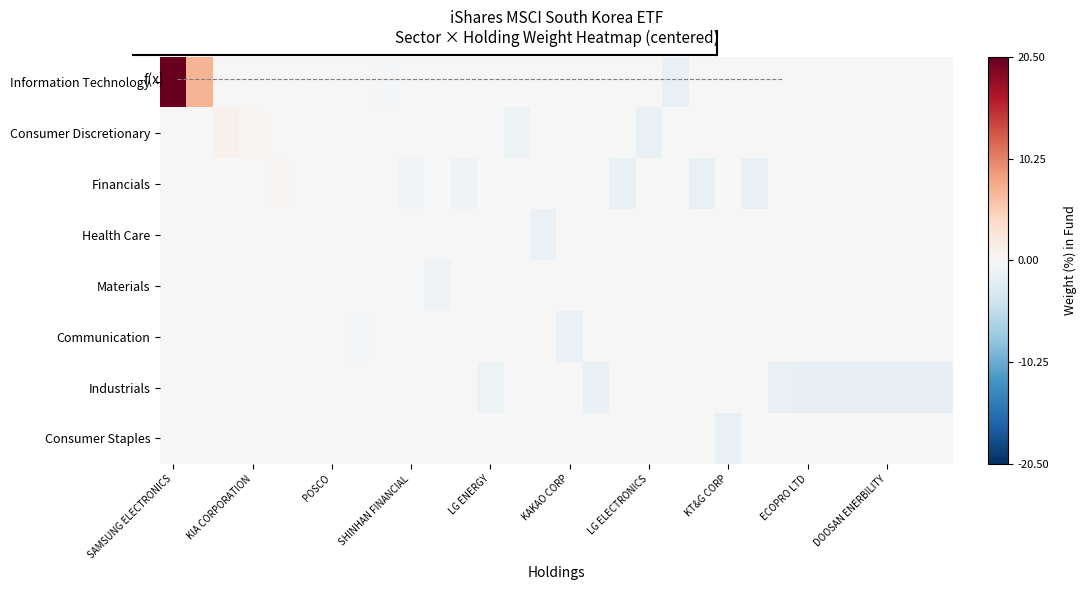

How many distinct data groups are displayed?

8